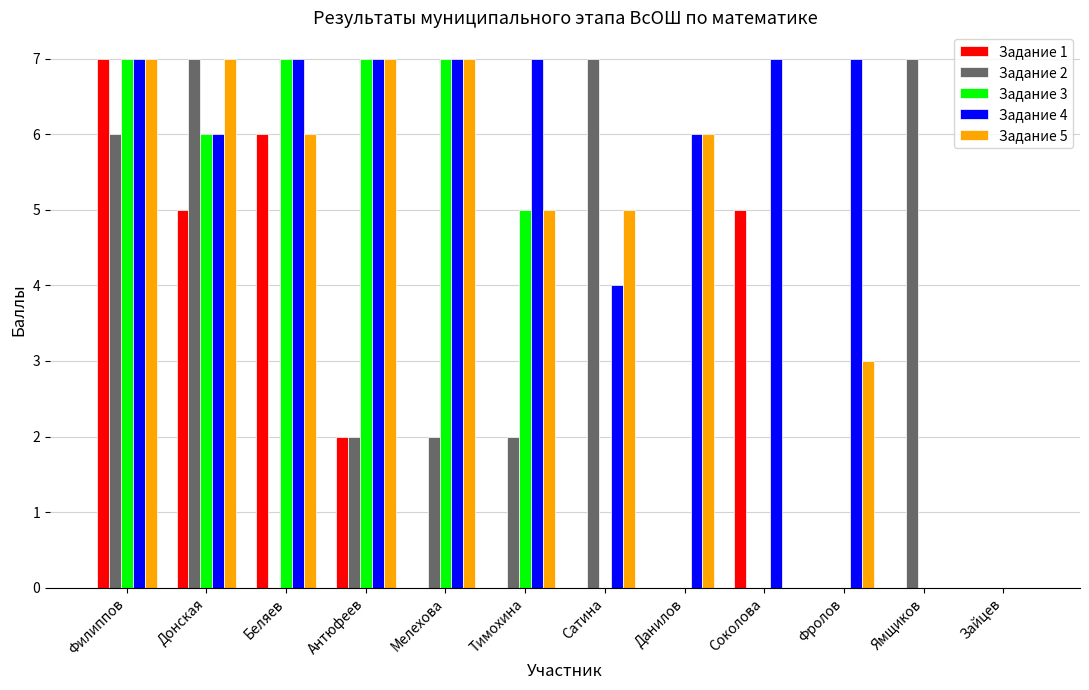

Between Антюфеев and Мелехова, which series saw the biggest shift?

Задание 1